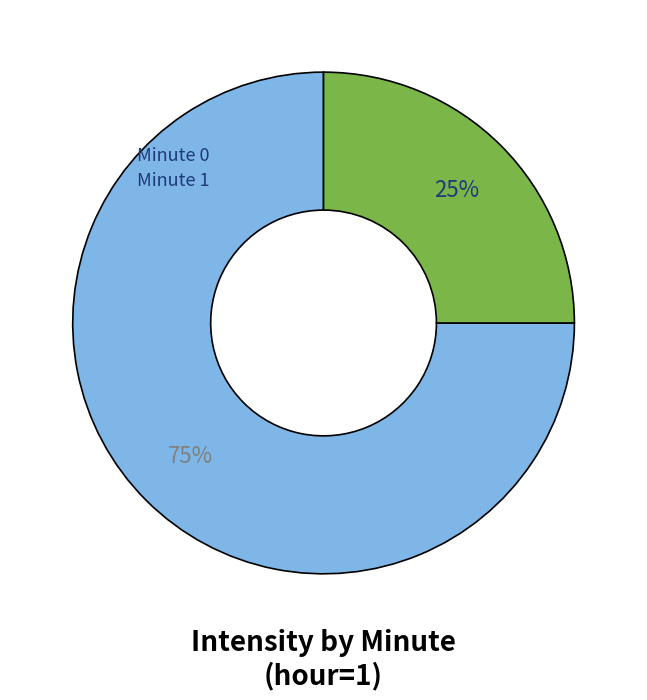

To the nearest percent, what is the average slice percentage?

50%